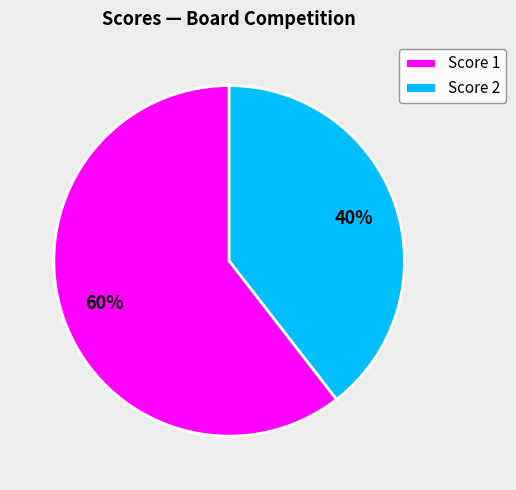

Does any single category account for the majority?

Yes